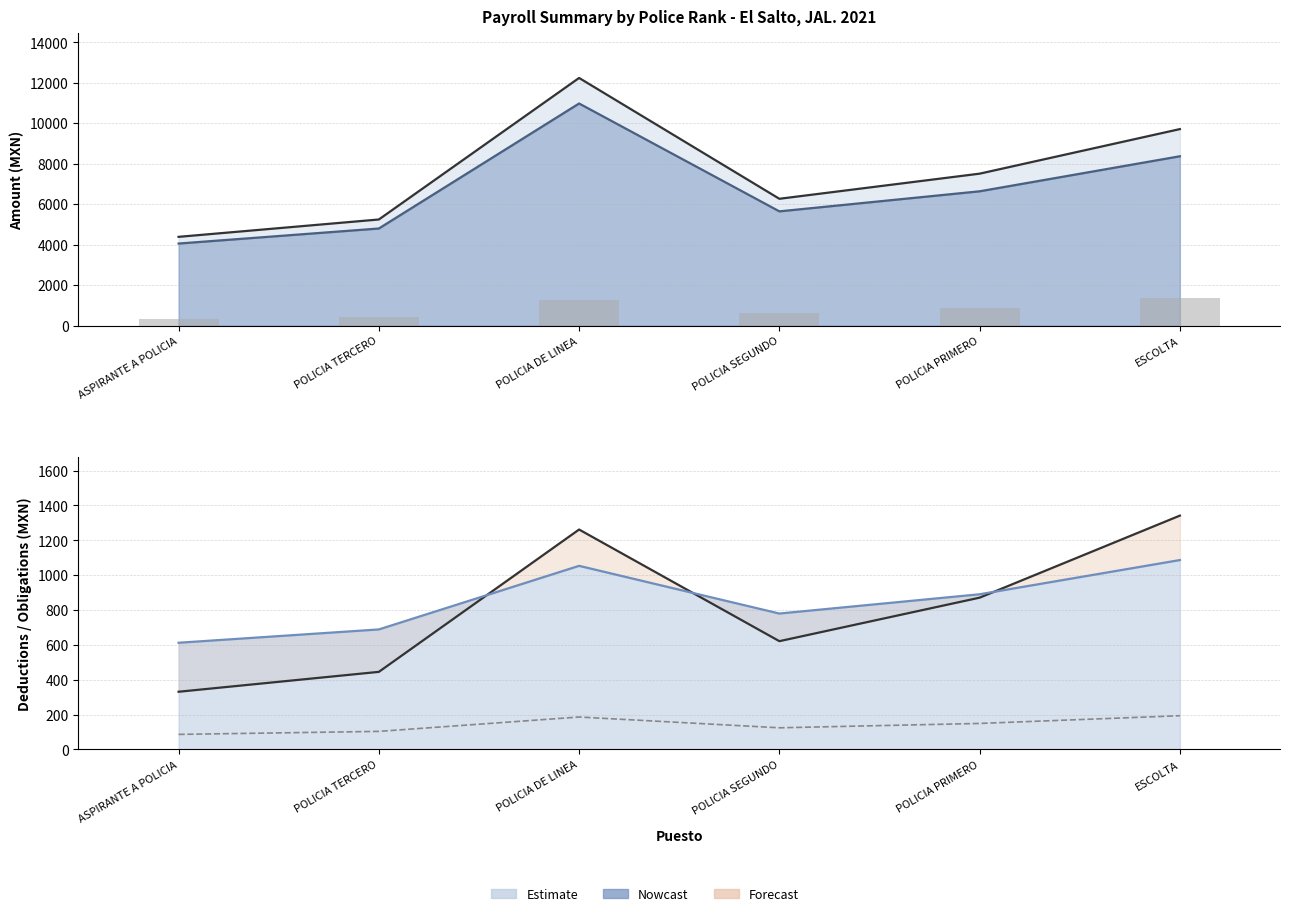

How many data points in I.S.R. (mes) are above 871?

3